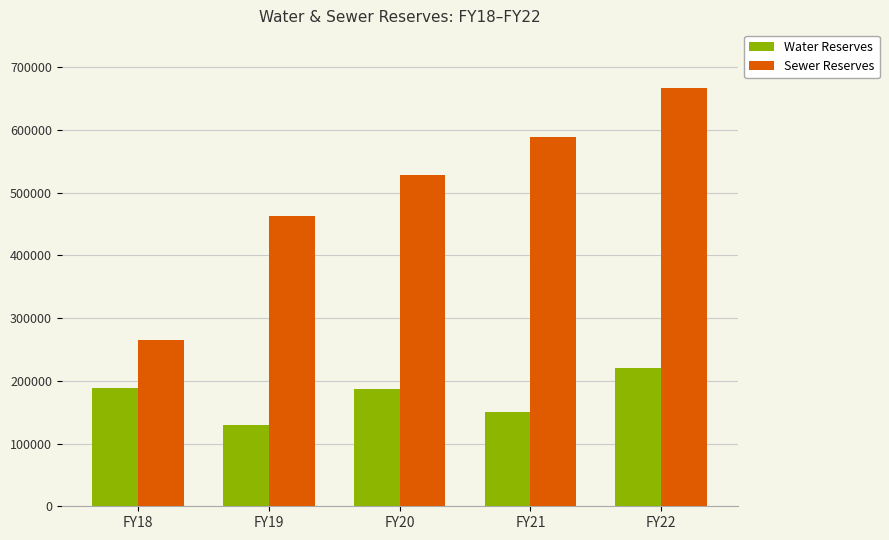

Are the bars horizontal?

No